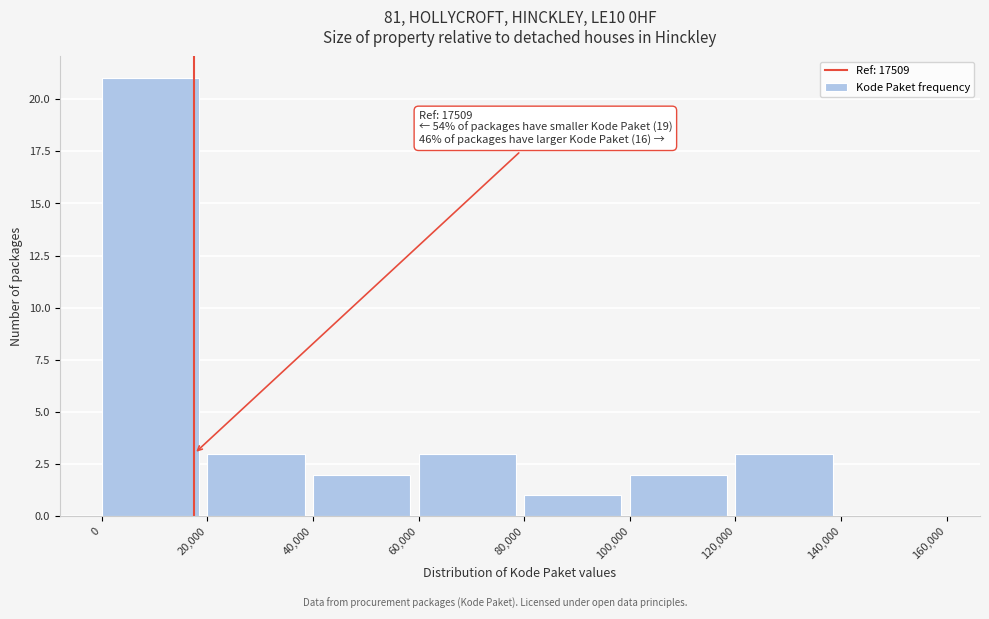

Over which range of the x-axis is the bar tallest?

0 to 20,000